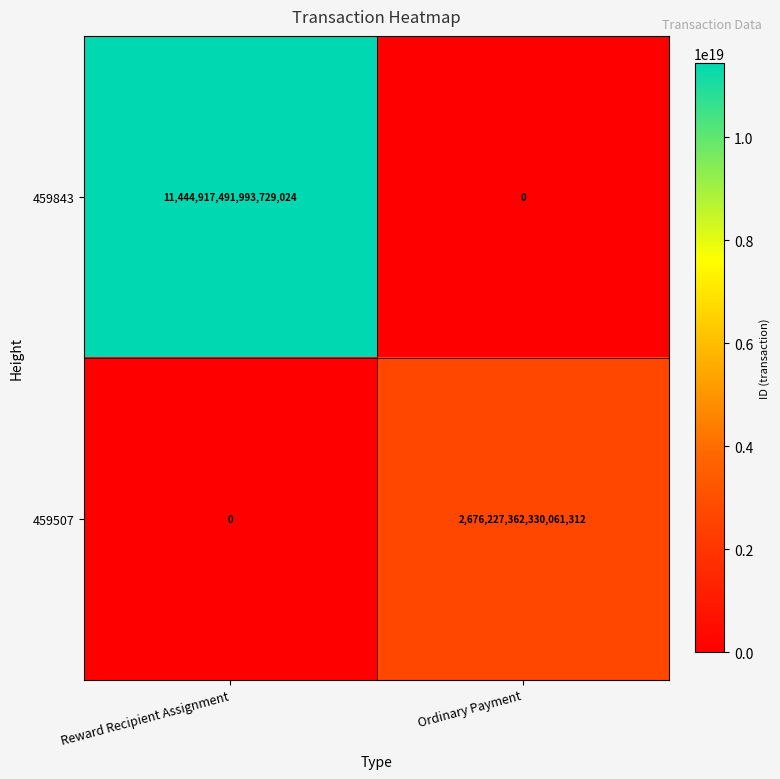

The value of 459843 at Ordinary Payment is -4030563795664735744. True or false?

False